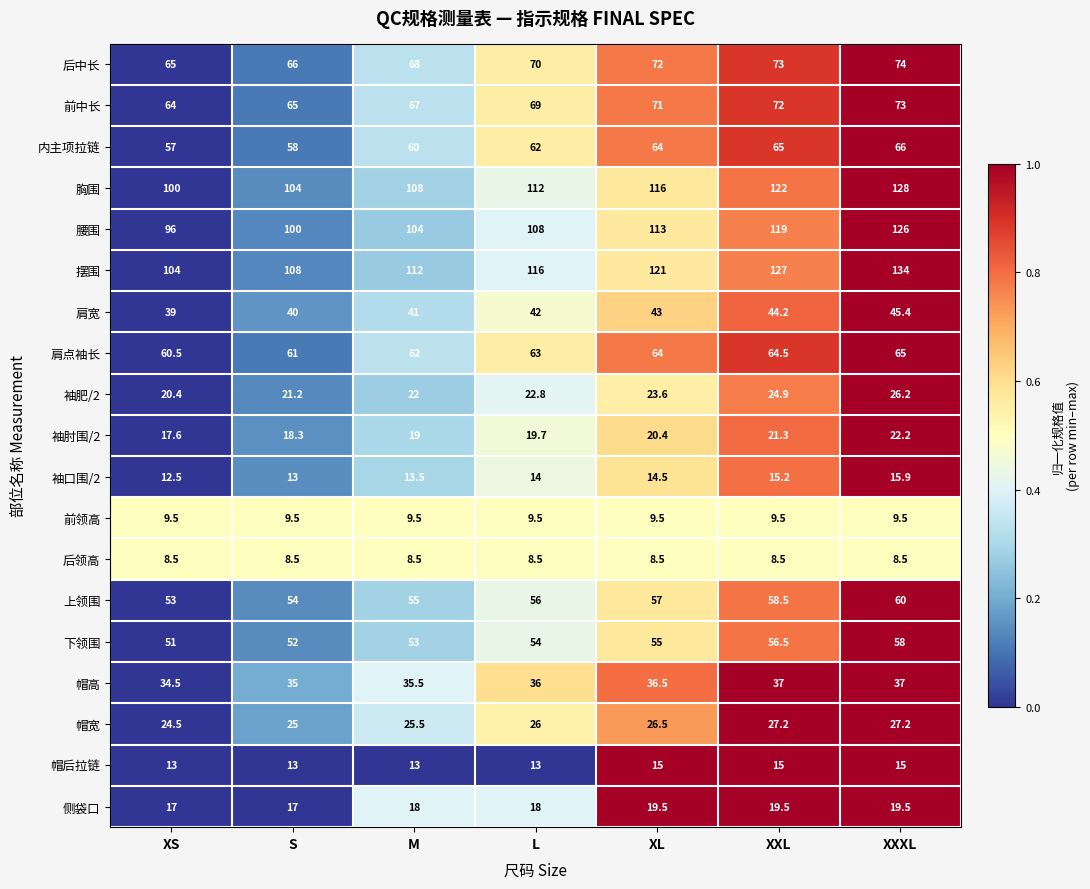

True or false: 后领高 has a value of 8.5 at XS.

True